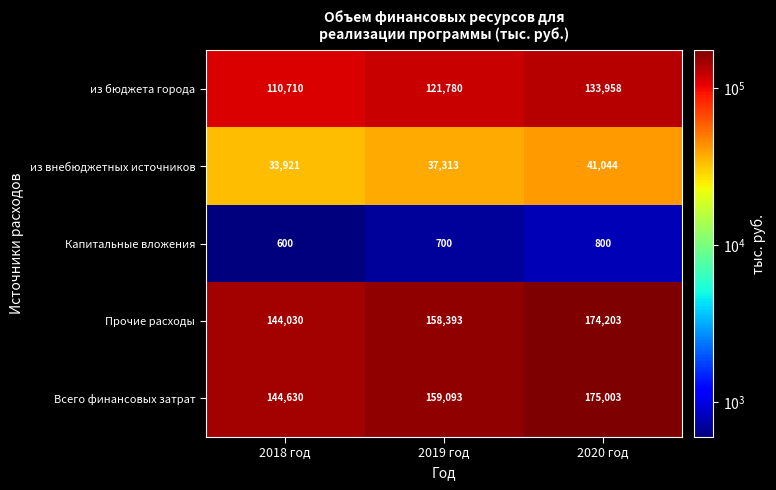

Reading left to right, extract all data points from this chart.

из бюджета города: 2018 год=110710	2019 год=121780	2020 год=133958
из внебюджетных источников: 2018 год=33921	2019 год=37313	2020 год=41044
Капитальные вложения: 2018 год=600	2019 год=700	2020 год=800
Прочие расходы: 2018 год=144030	2019 год=158393	2020 год=174203
Всего финансовых затрат: 2018 год=144630	2019 год=159093	2020 год=175003